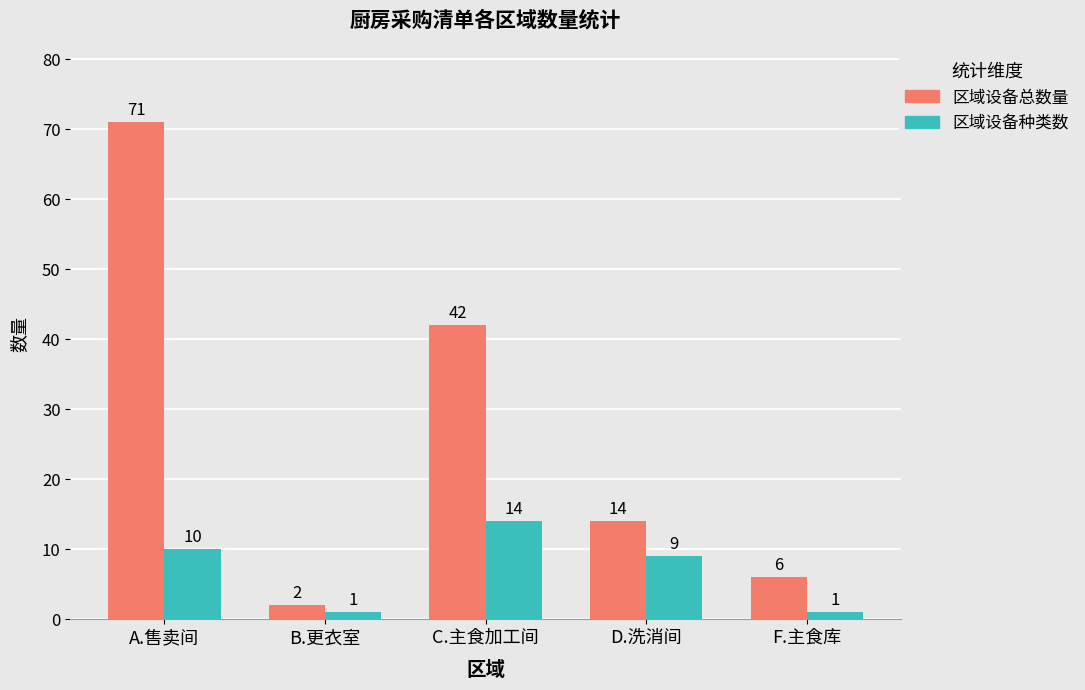

What is the label of the 2nd bar from the left?

B.更衣室